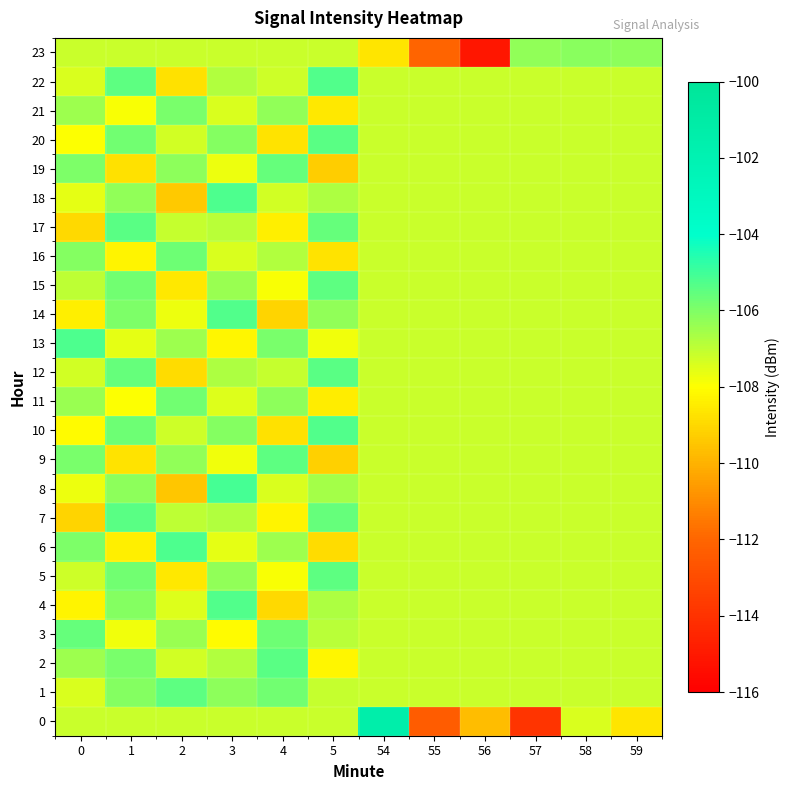

Count the number of categories in the chart.

12